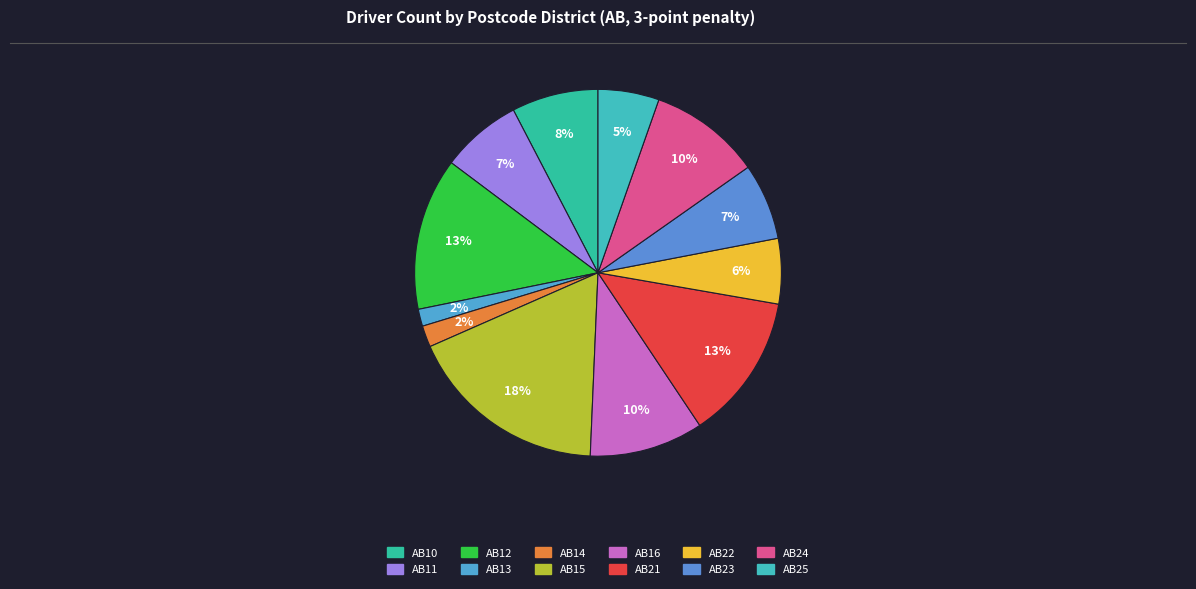

To the nearest percent, what is the combined percentage of AB23 and AB25?

12%